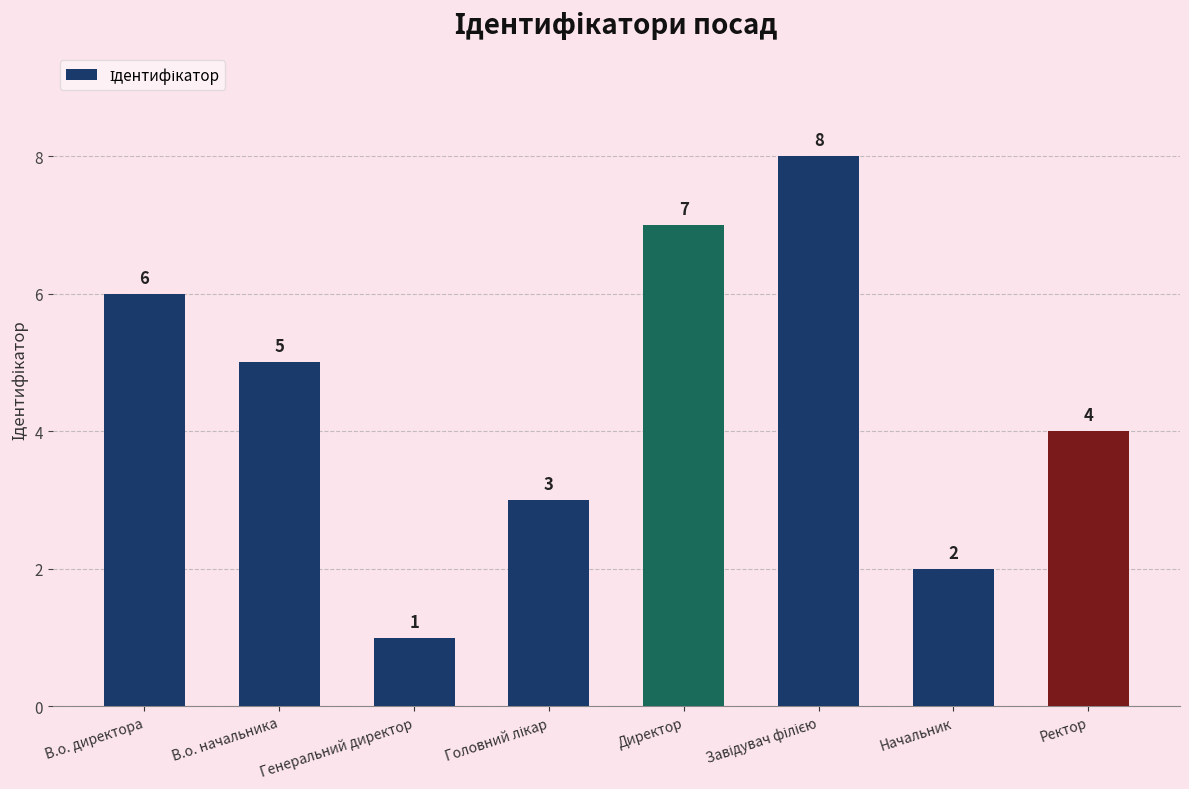

True or false: the data shows 4 at Начальник.

False